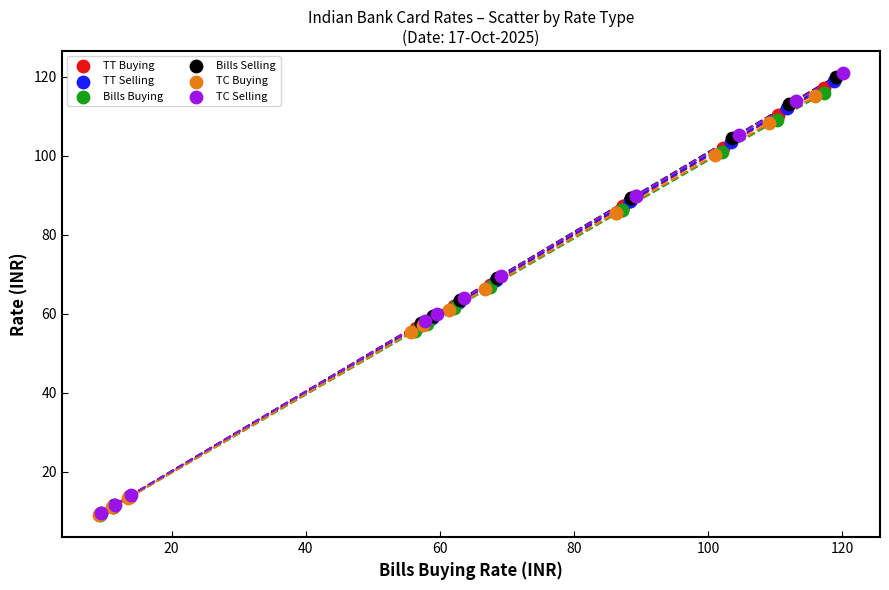

Which series has the widest spread of Y values?

TC Selling